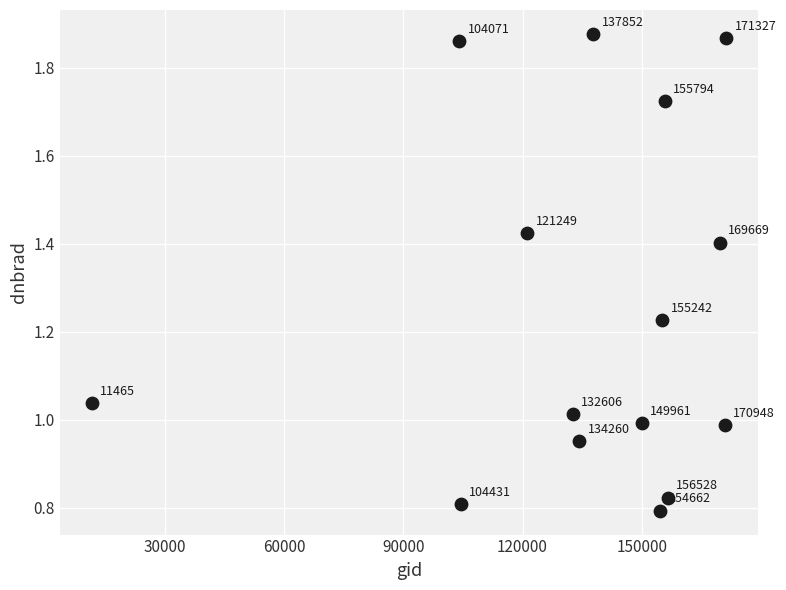

What is the range of X values (max minus min)?

159862.0